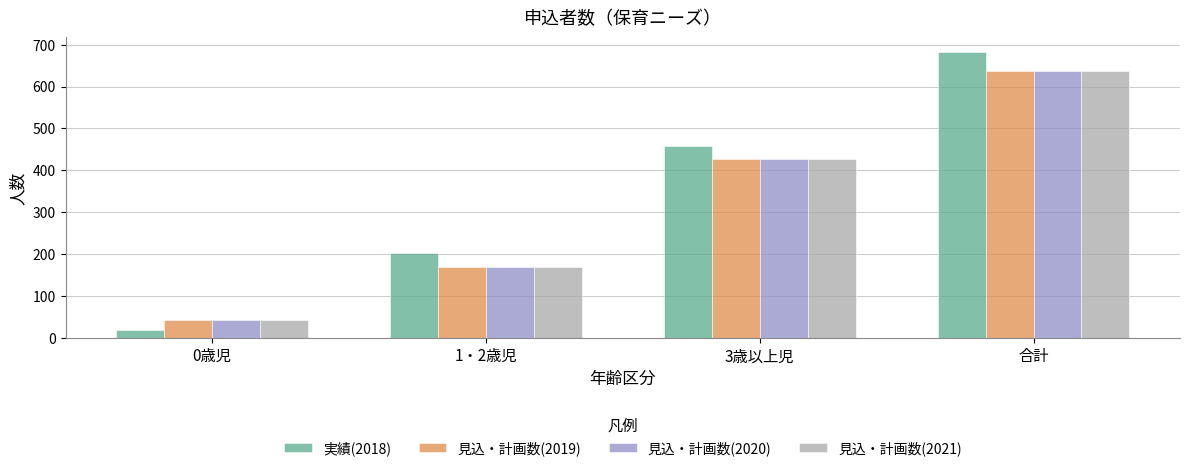

Which series has the largest total across all categories?

実績(2018)